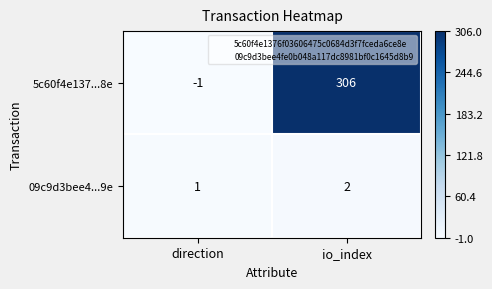

How many negative values does the 5c60f4e137...8e series have?

1